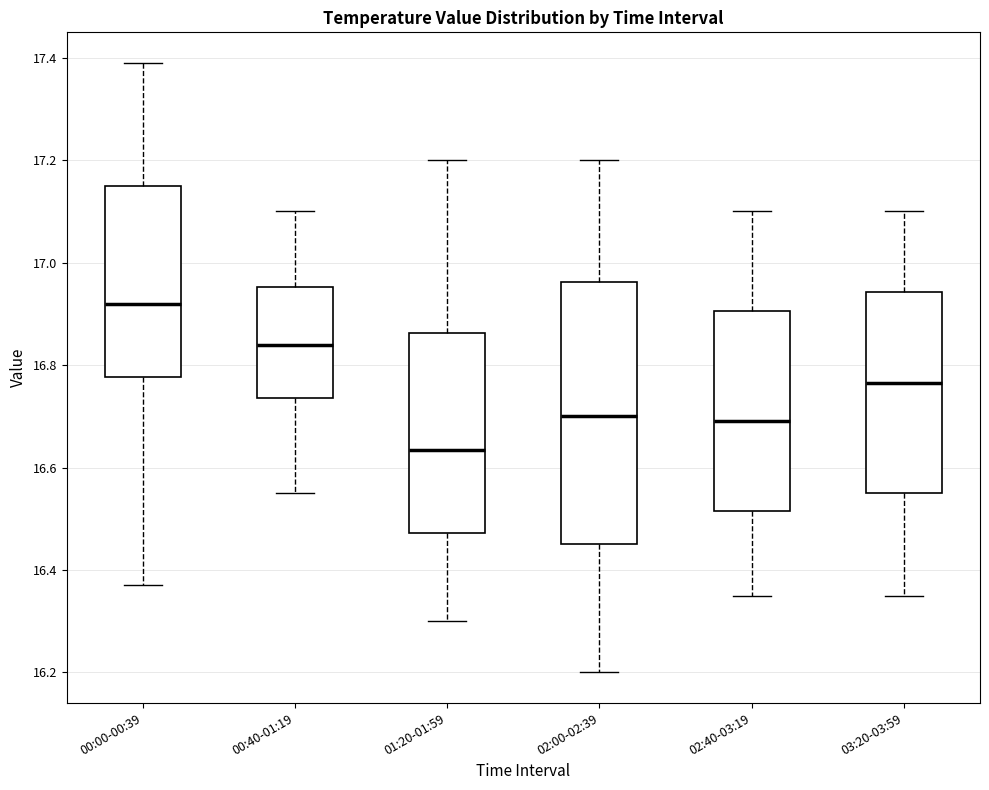

Where does the upper whisker of the box for 02:40-03:19 end on the y-axis? The values are not printed on the chart, so give them approximately, as read against the axis.

17.10